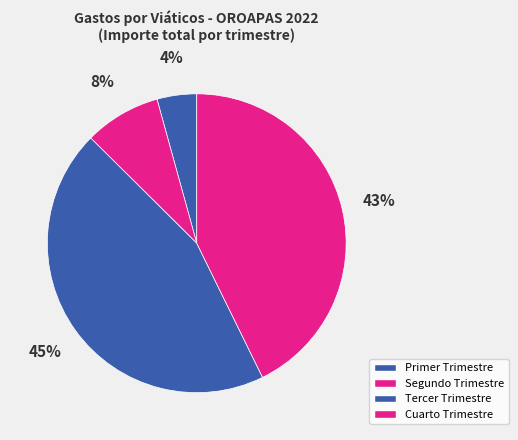

How many segments does this pie chart have?

4